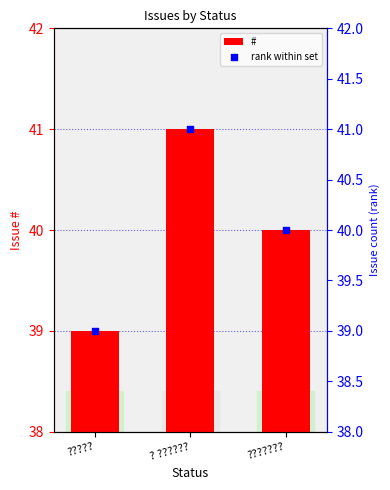

Which series reaches the maximum Y coordinate?

#